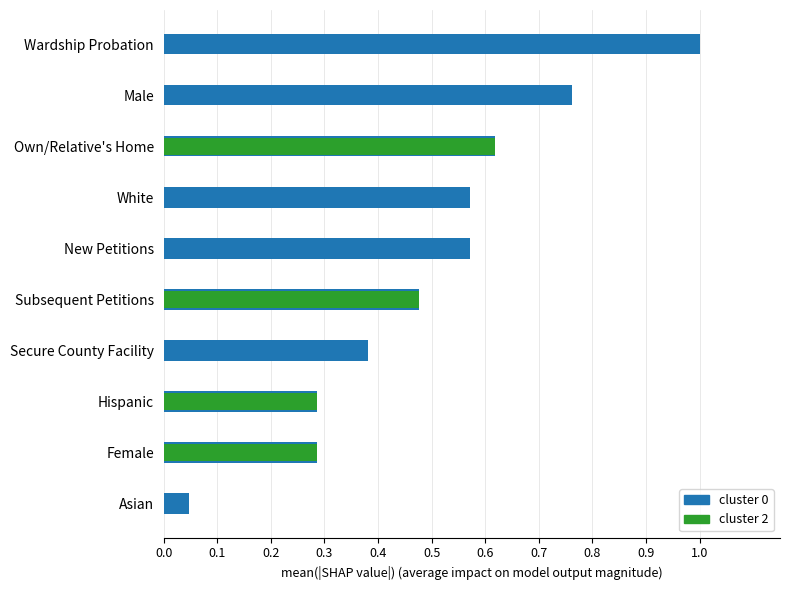

Between Female and Own/Relative's Home, which series saw the biggest shift?

cluster 0